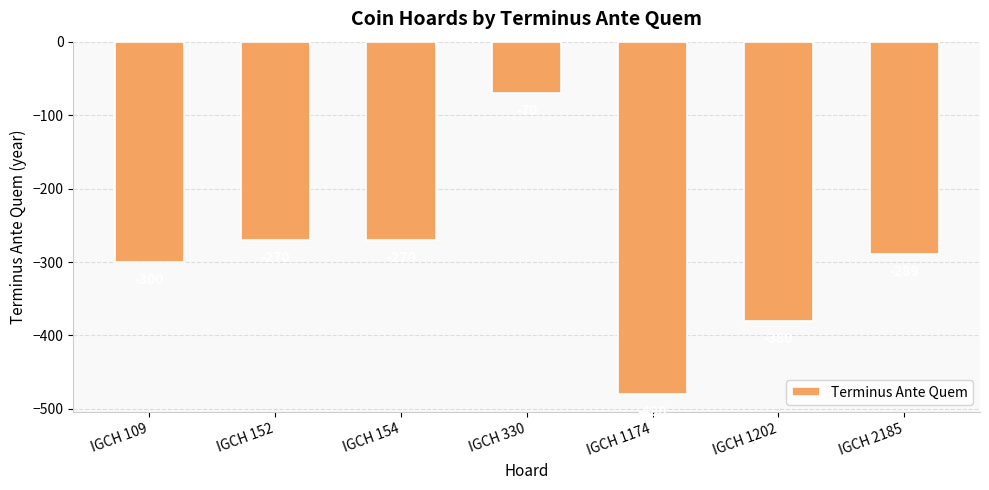

What is the greatest value displayed?

-70